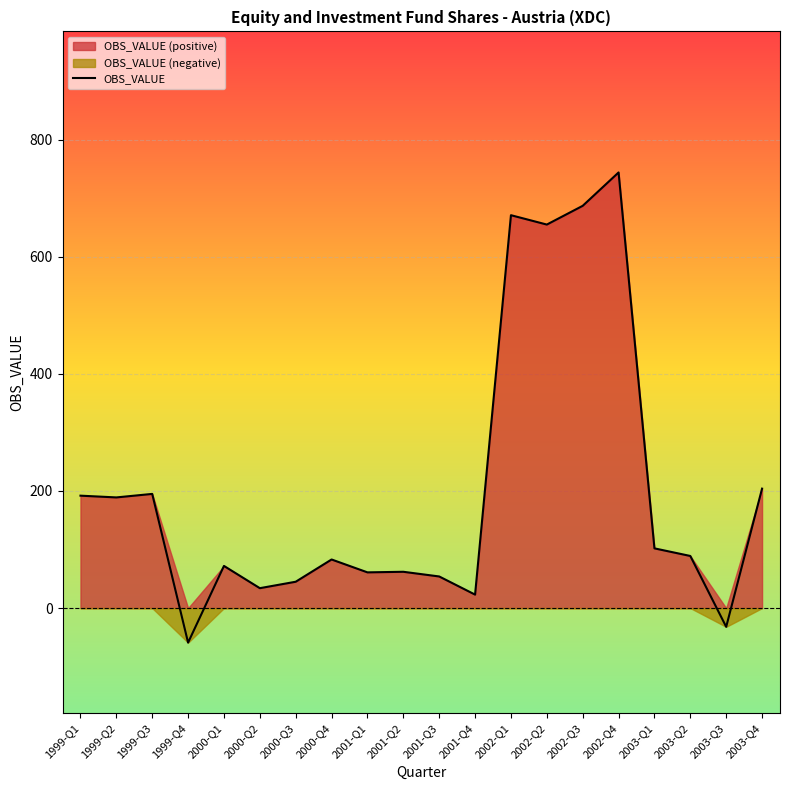

List the labels in order of value, smallest first.

1999-Q4, 2003-Q3, 2001-Q4, 2000-Q2, 2000-Q3, 2001-Q3, 2001-Q1, 2001-Q2, 2000-Q1, 2000-Q4, 2003-Q2, 2003-Q1, 1999-Q2, 1999-Q1, 1999-Q3, 2003-Q4, 2002-Q2, 2002-Q1, 2002-Q3, 2002-Q4